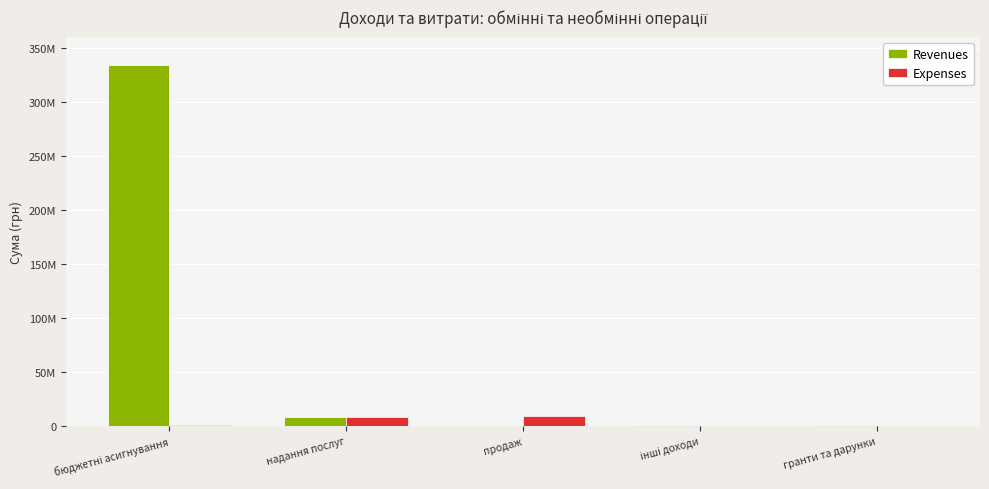

What are all the series names shown in the legend?

Revenues, Expenses